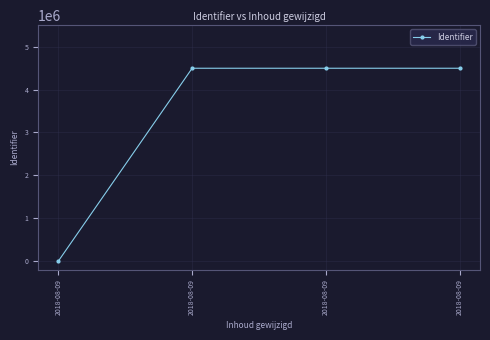

How many lines are shown in the chart?

1